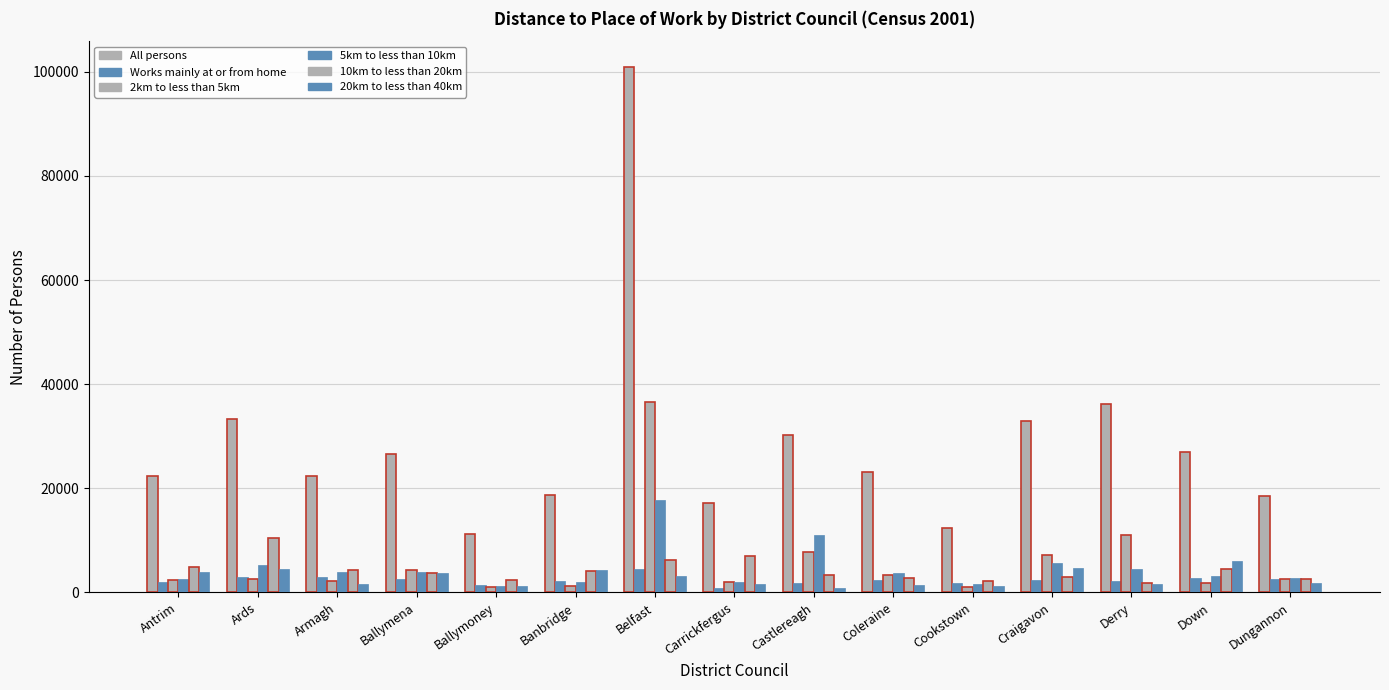

Does the chart contain any negative values?

No